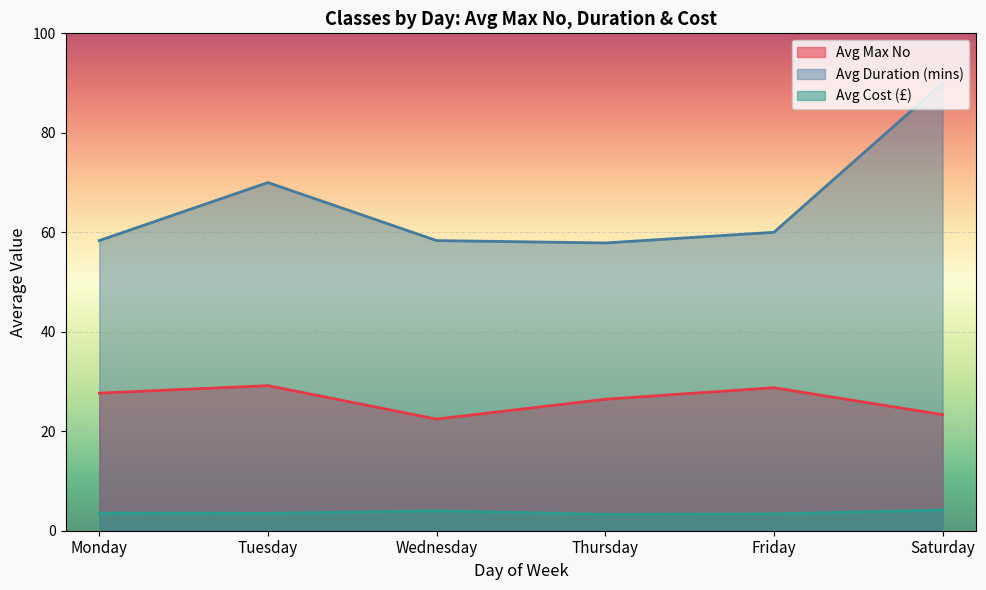

True or false: Avg Duration (mins) has a value of 60.0 at Friday.

True